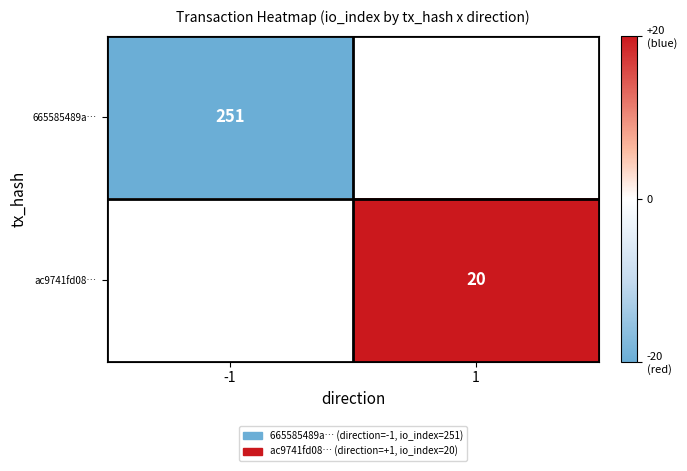

True or false: 665585489a… has a value of 55 at -1.

False